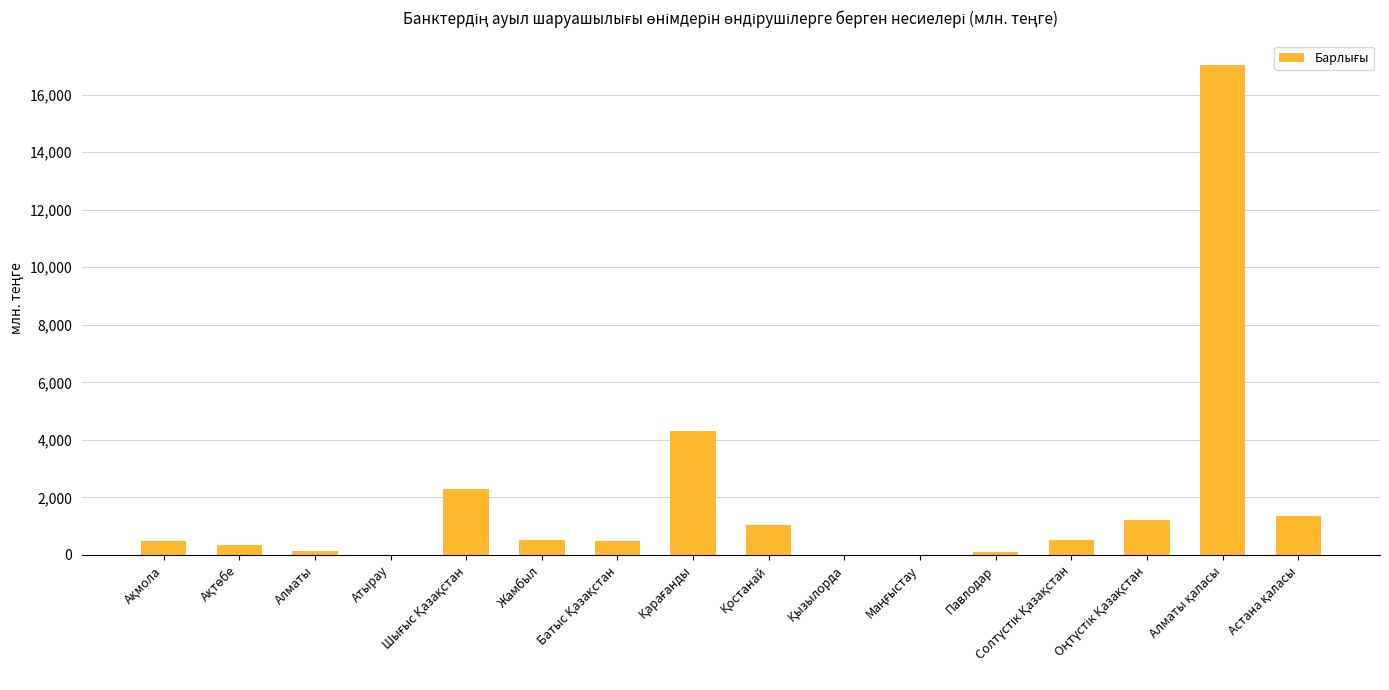

What is the sum of all values?

29846.7